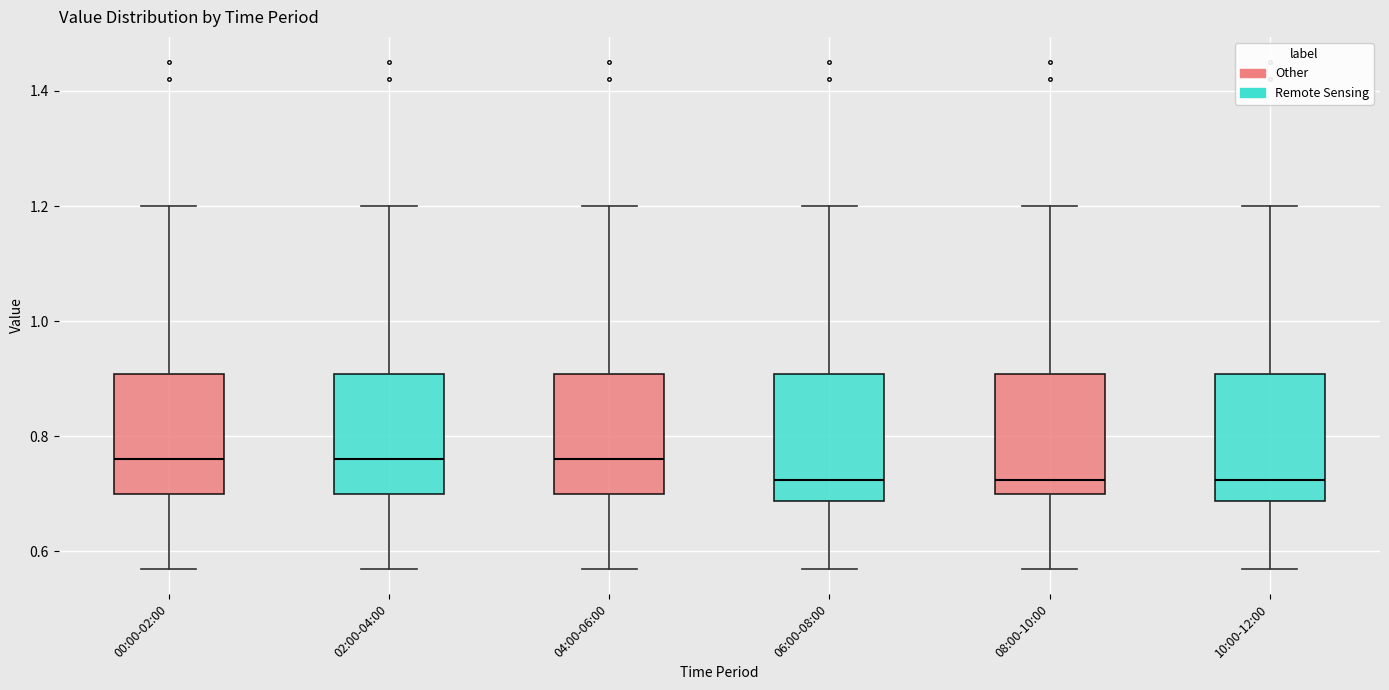

Where is the lower edge of the box for 04:00-06:00 on the y-axis? The values are not printed on the chart, so give them approximately, as read against the axis.

0.70